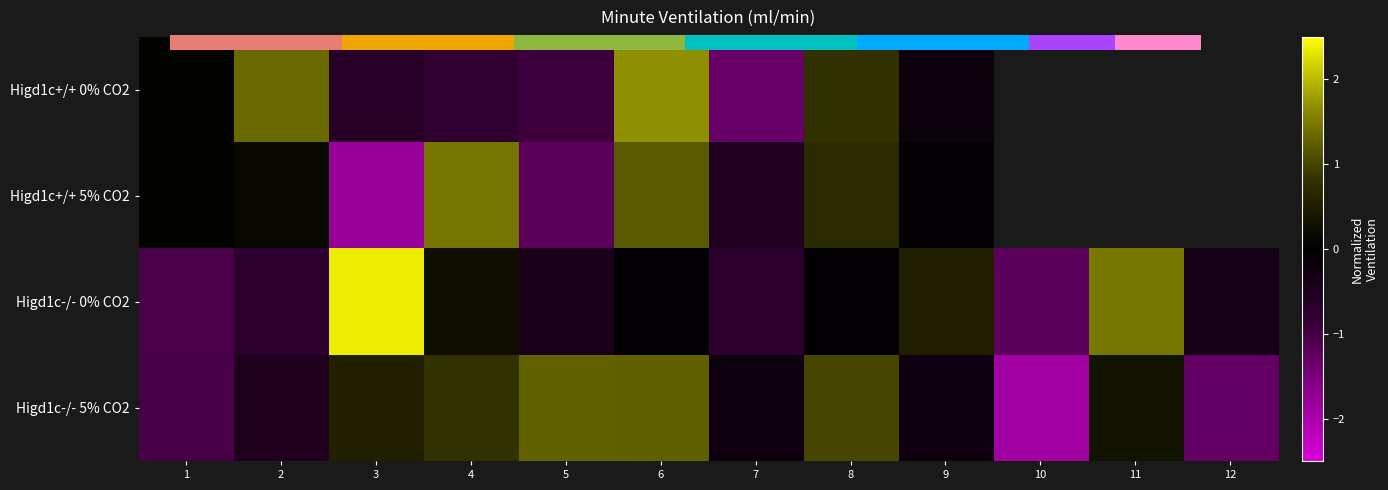

True or false: Higd1c-/- 5% CO2 has a value of -1.0 at 1.

True